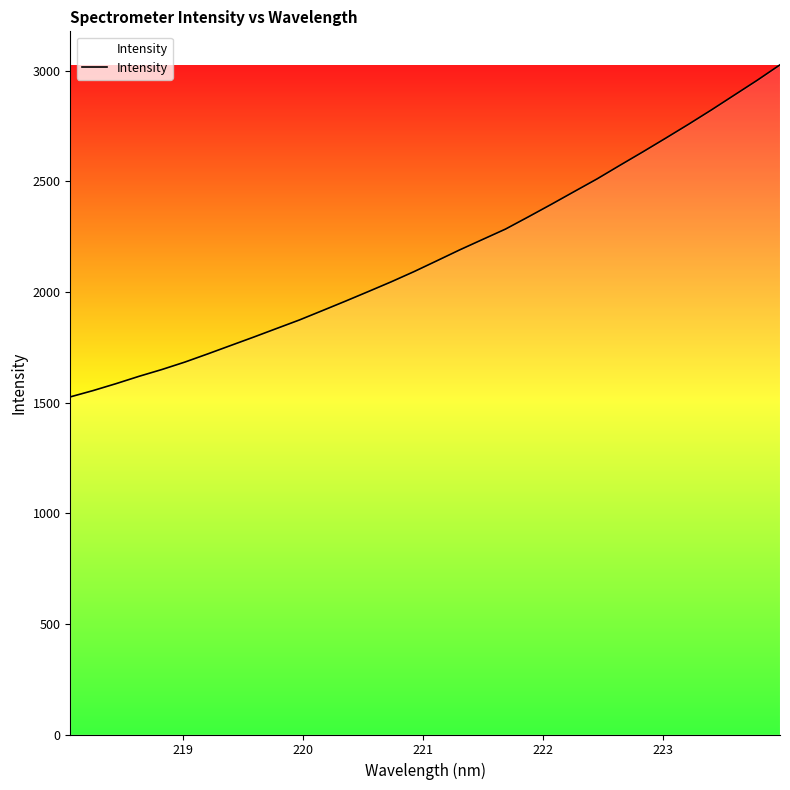

What is the maximum value shown in the chart?

3027.0